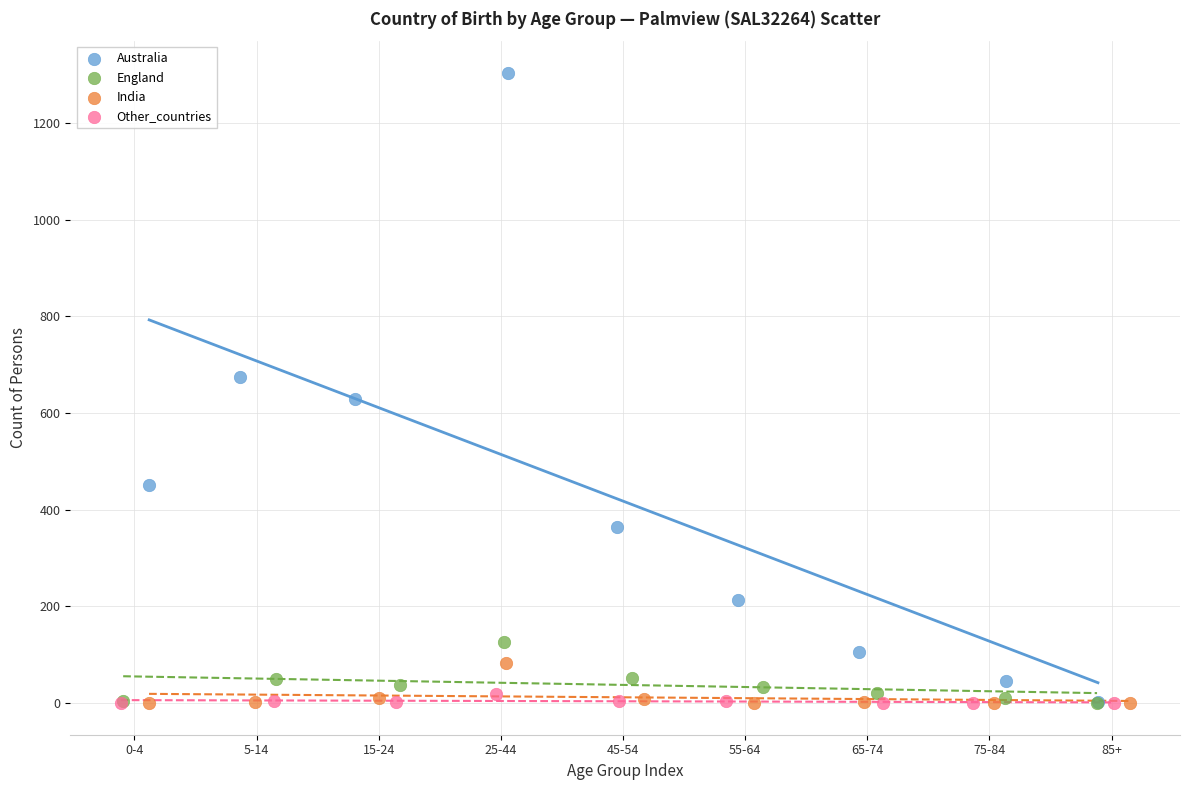

Which series contains the highest Y value?

Australia